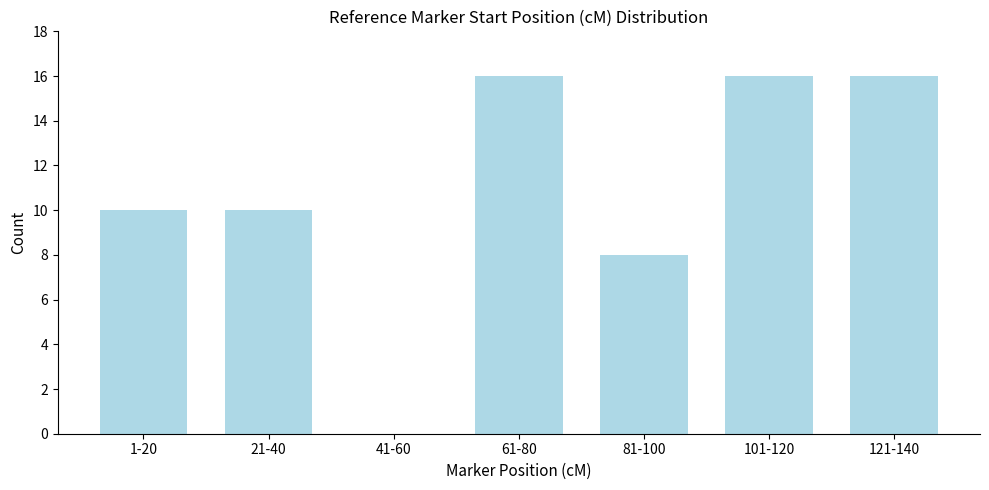

Reading left to right, what are all the values shown in this chart?

1-20=10	21-40=10	41-60=0	61-80=16	81-100=8	101-120=16	121-140=16